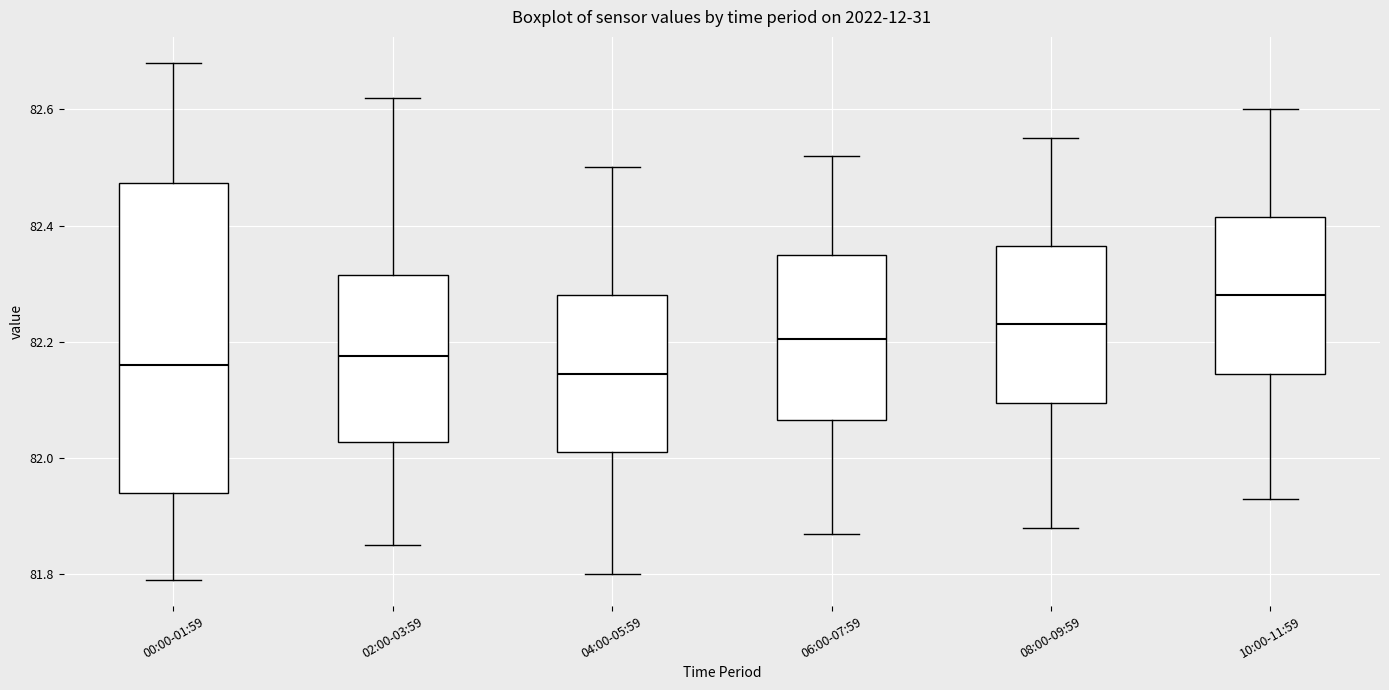

Reading left to right, read every box against the y-axis: the position of its median line, the range the box covers, and the ends of its whiskers. The values are not printed on the chart, so give them approximately, as read against the axis.

00:00-01:59: median 82.16, box 81.94 to 82.48, whiskers 81.80 to 82.68
02:00-03:59: median 82.18, box 82.02 to 82.32, whiskers 81.86 to 82.62
04:00-05:59: median 82.14, box 82.02 to 82.28, whiskers 81.80 to 82.50
06:00-07:59: median 82.20, box 82.06 to 82.36, whiskers 81.88 to 82.52
08:00-09:59: median 82.24, box 82.10 to 82.36, whiskers 81.88 to 82.56
10:00-11:59: median 82.28, box 82.14 to 82.42, whiskers 81.94 to 82.60